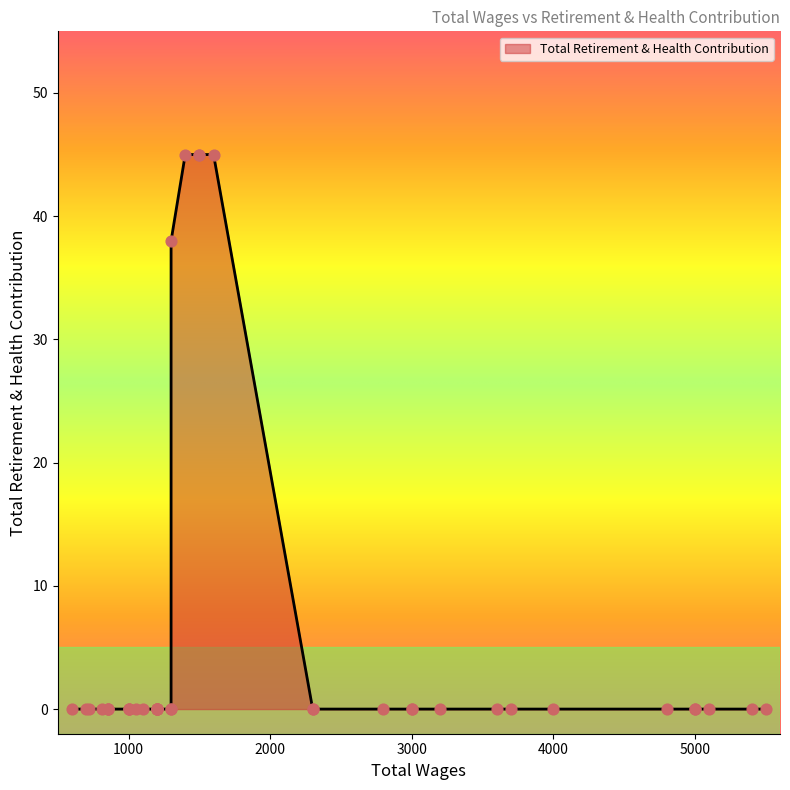

Which has a higher value, 14 or 15?

15